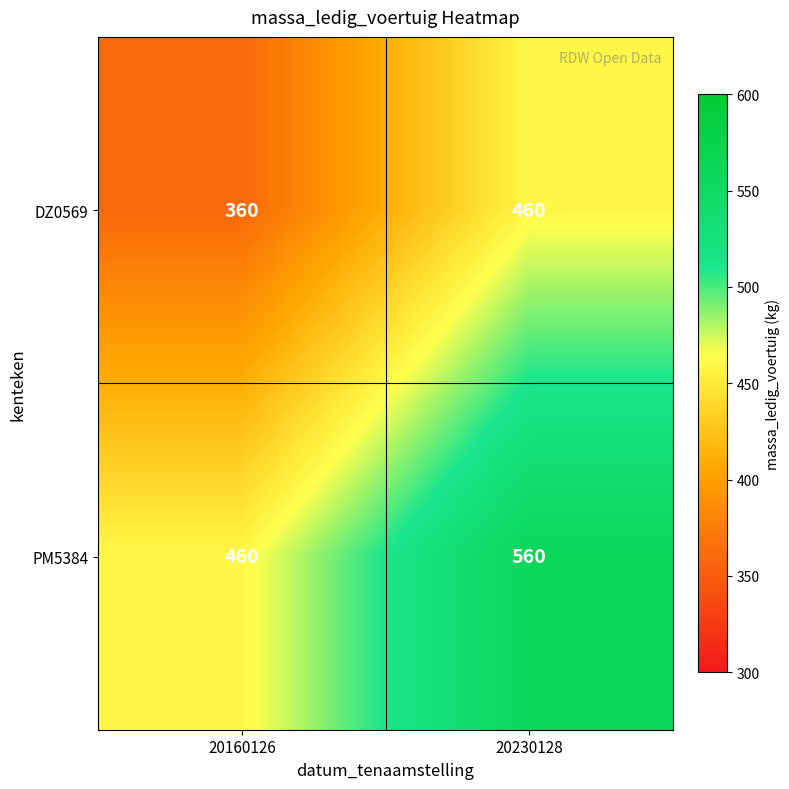

What is the difference between the maximum and minimum values in the DZ0569 series?

100